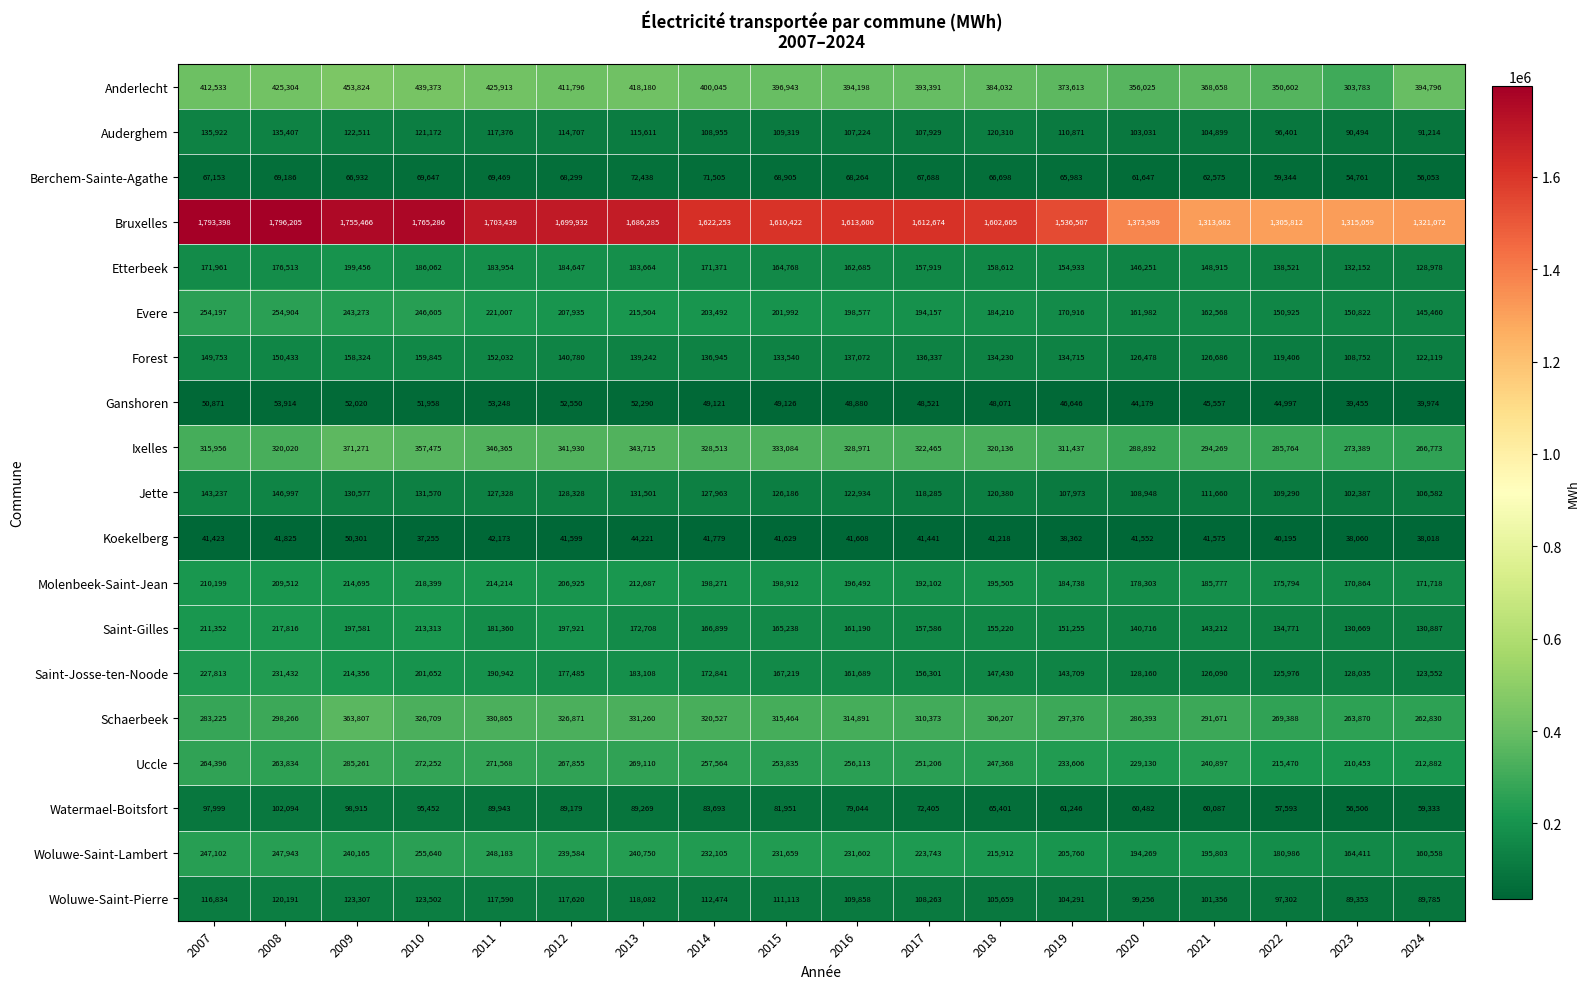

True or false: Ixelles has a value of 371271 at 2009.

True